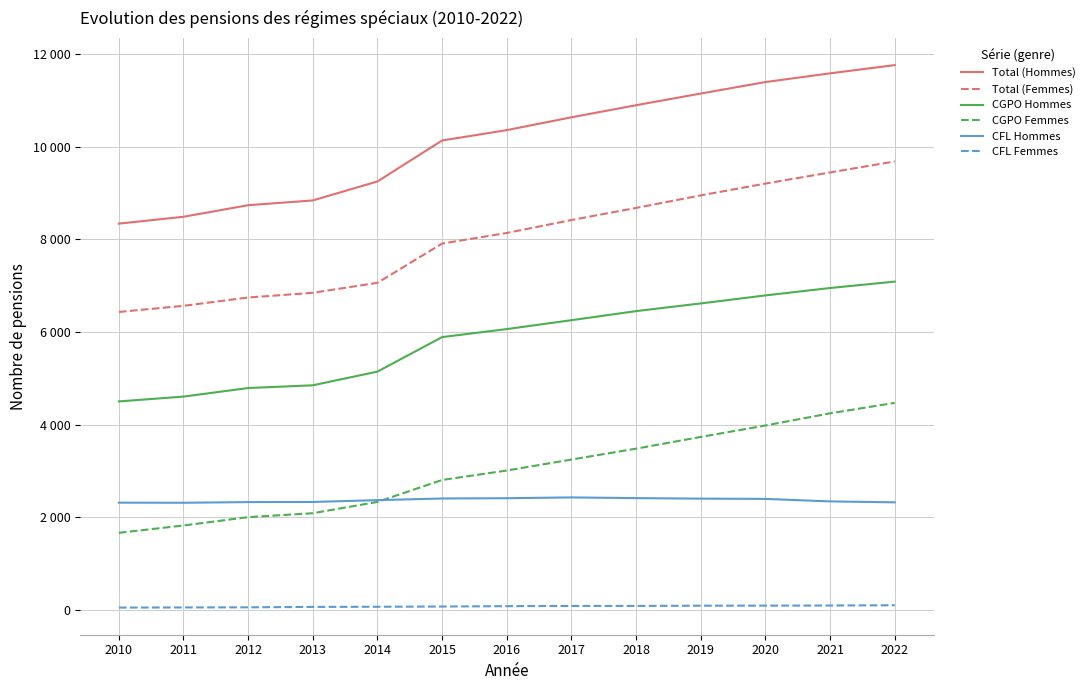

At how many categories does at least one series exceed 4225?

13